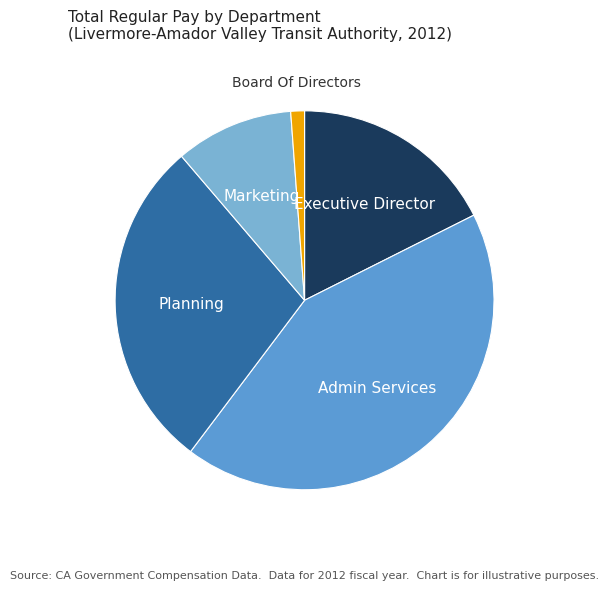

What is the ratio of the value at Admin Services to the value at Marketing?

4.2